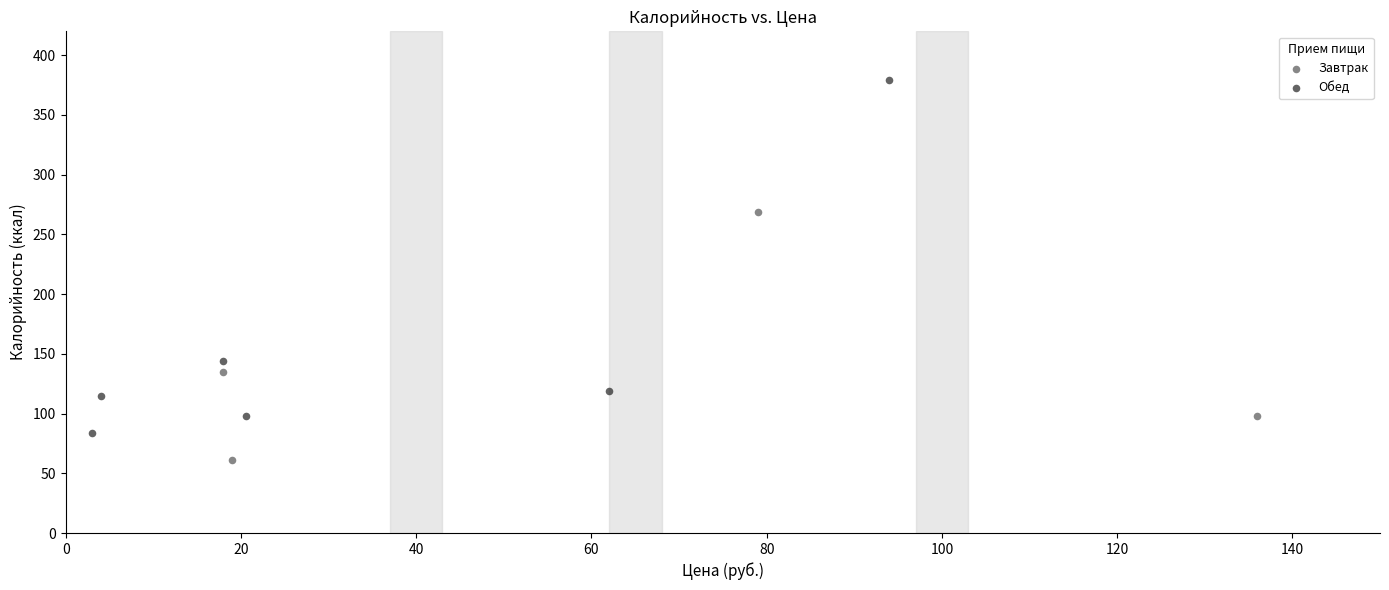

Which series contains the highest Y value?

Обед